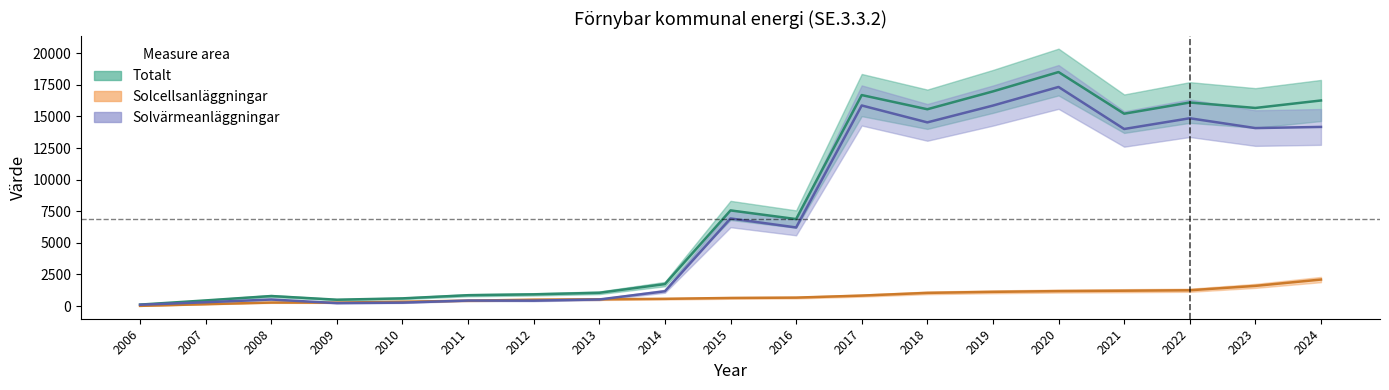

What is the difference between the highest and lowest values at 2013?

529.9